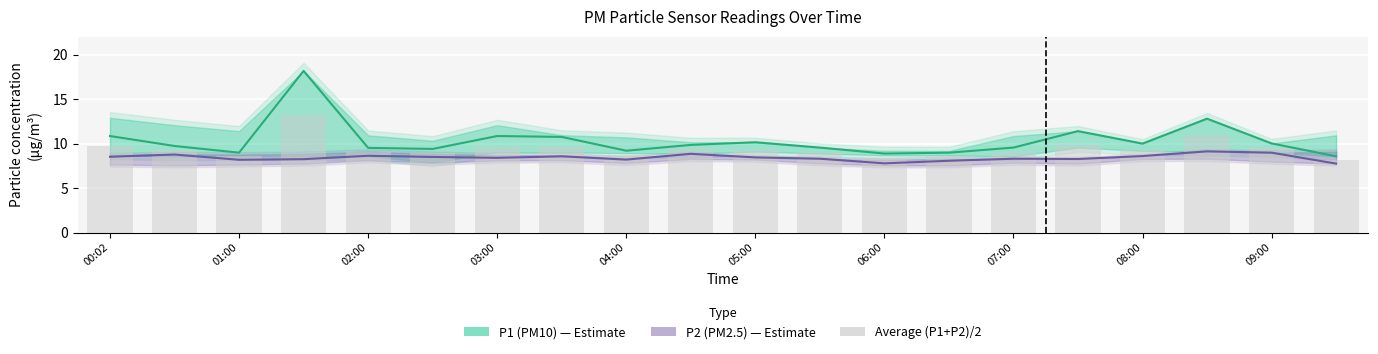

How many series are shown in this chart?

3